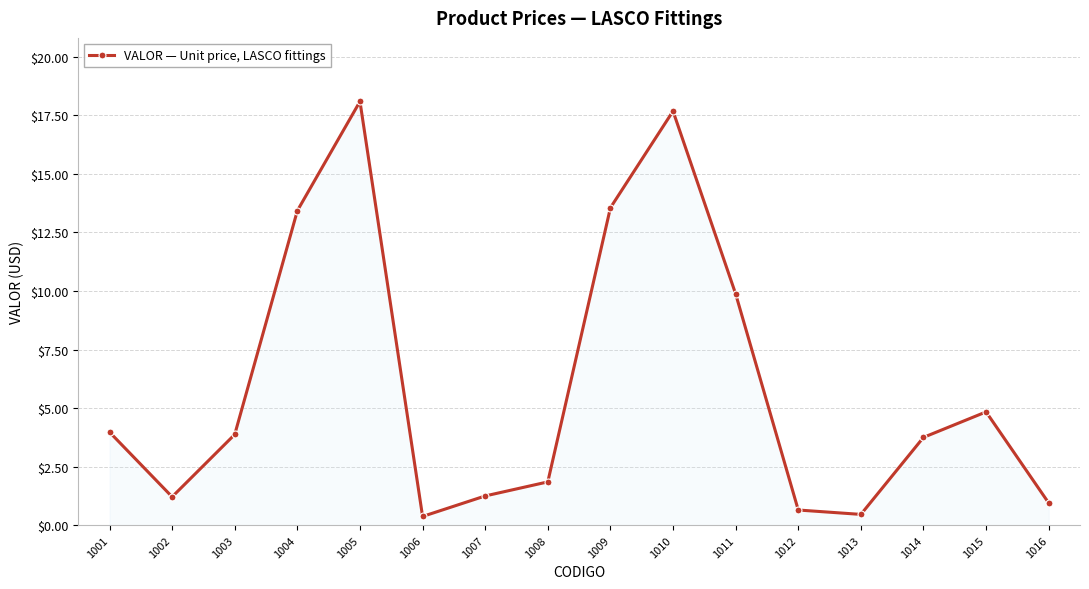

Count the number of values greater than 3.

9